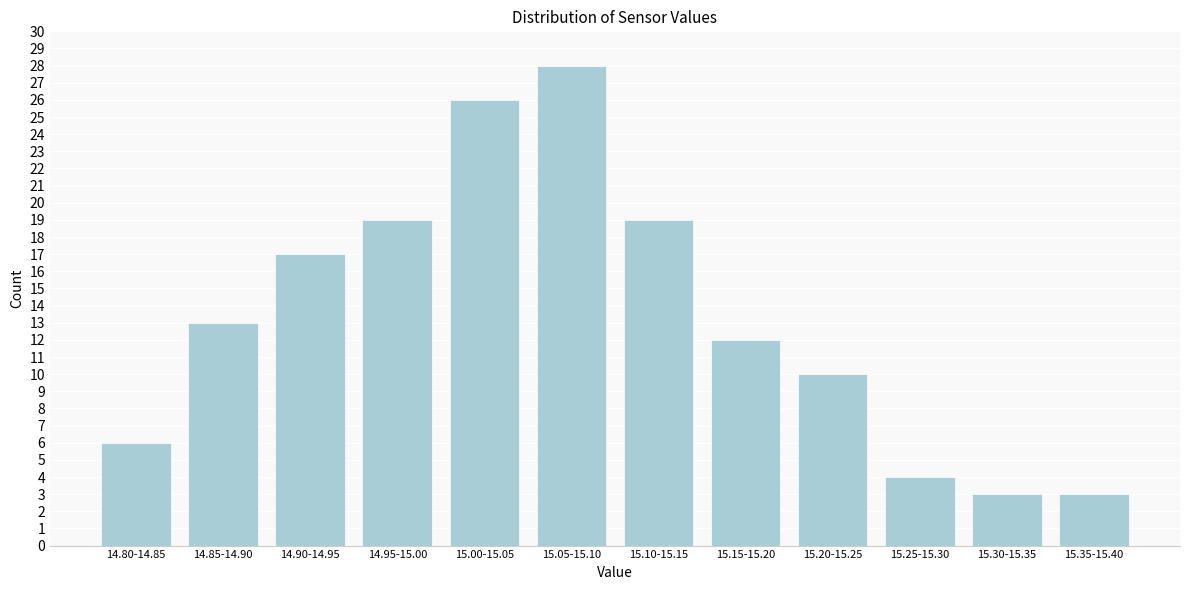

Reading left to right, transcribe all the data shown in this chart.

6	13	17	19	26	28	19	12	10	4	3	3